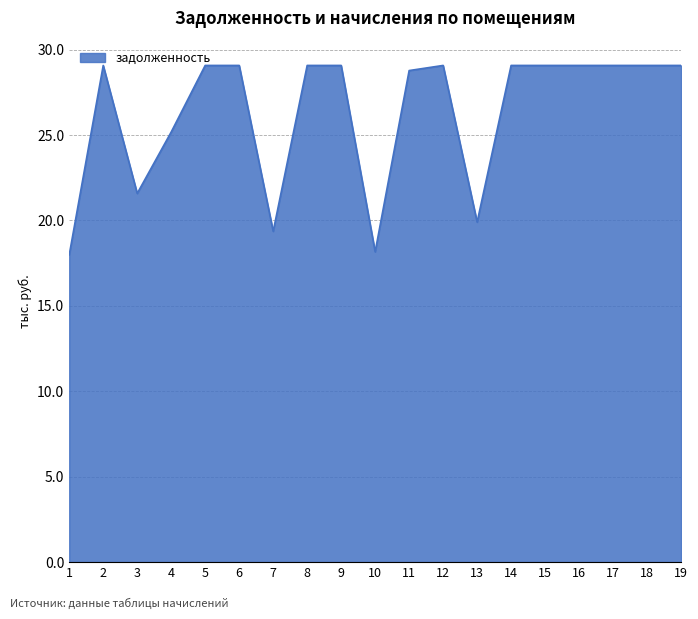

Is this an area chart (filled region under the line)?

Yes